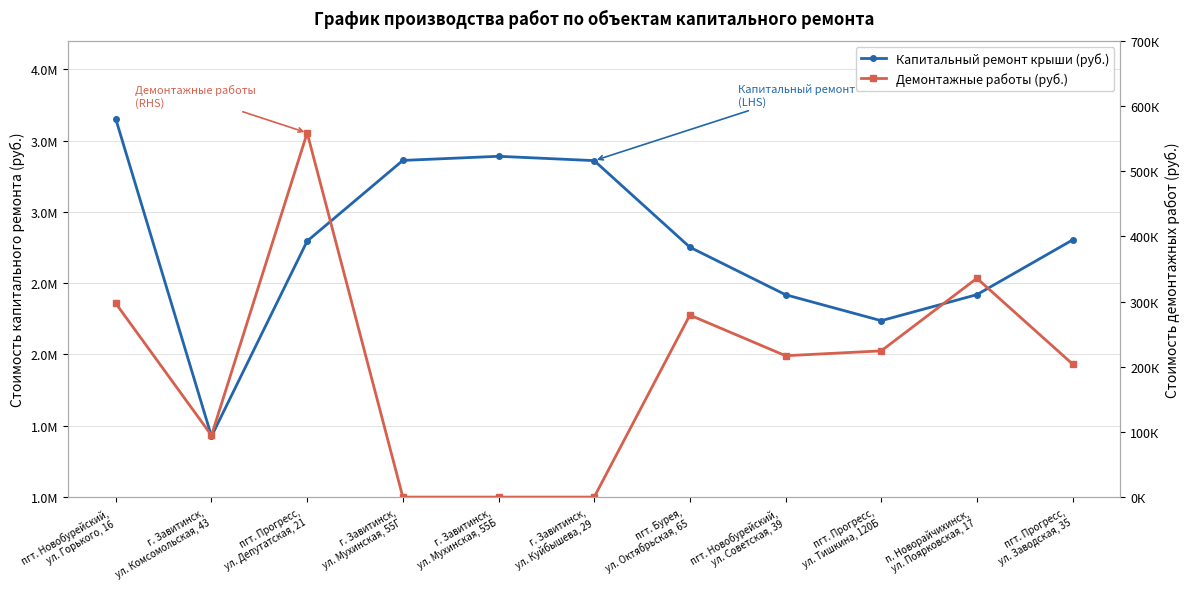

What are all the series names shown in the legend?

Капитальный ремонт крыши (руб.), Демонтажные работы (руб.)